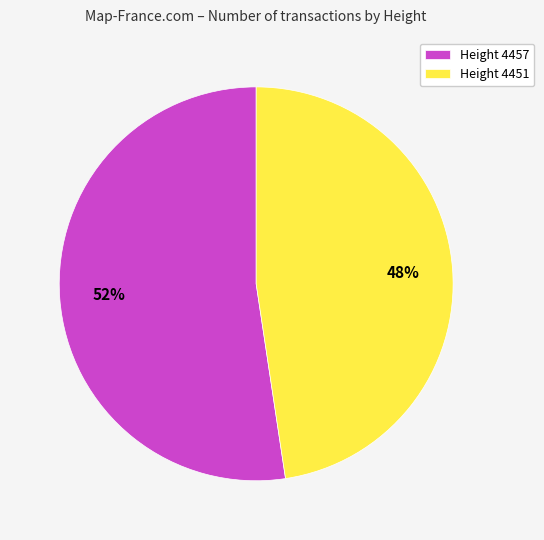

Is the sum of Height 4457 and Height 4451 greater than half?

Yes